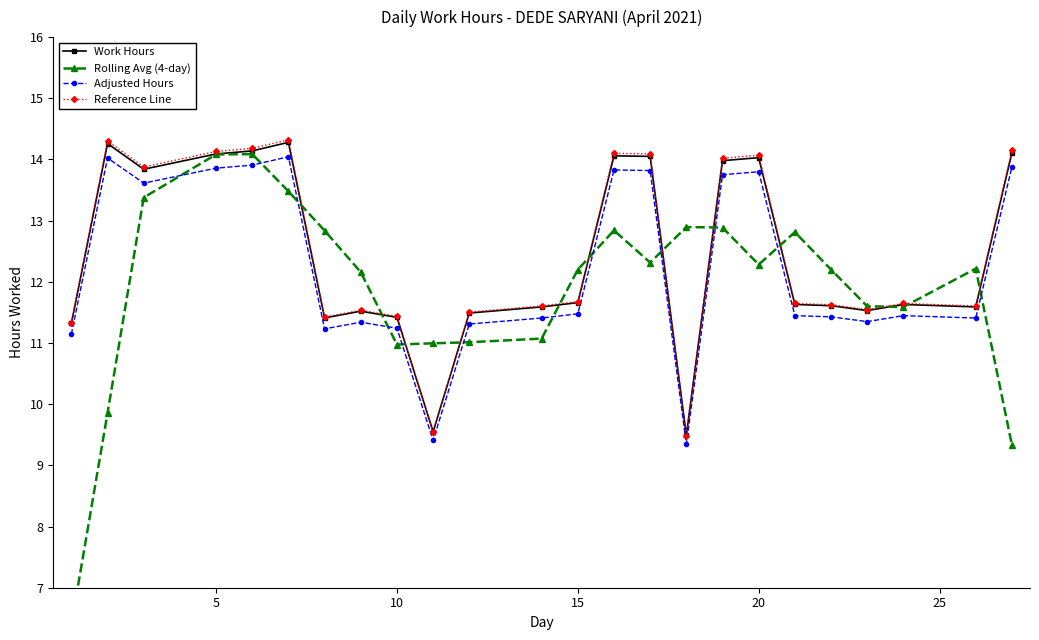

What is the value of the Reference Line point at the 8th from the left?

11.5